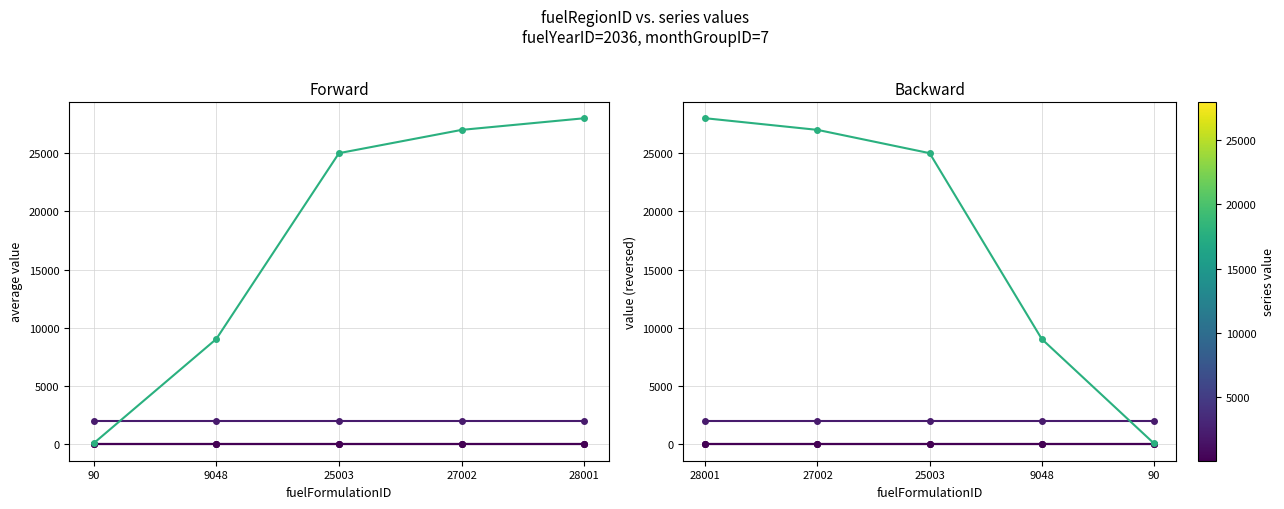

The value of fuelYearID at 28001 is 773.4. True or false?

False